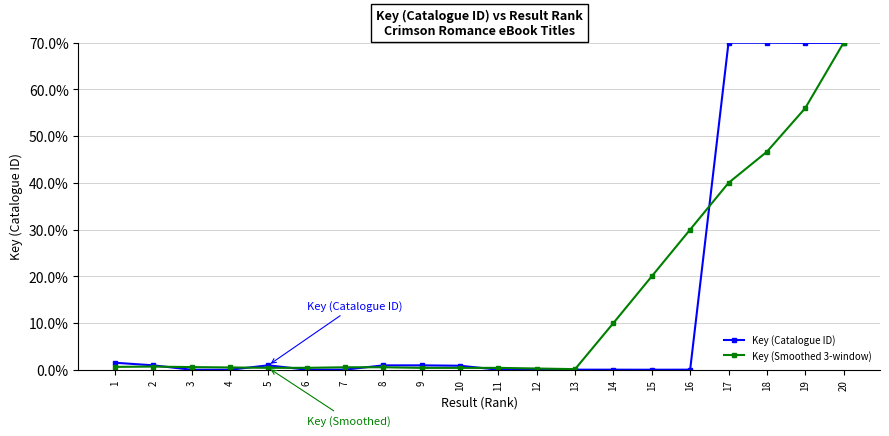

What is the maximum value shown in the chart?

70.0